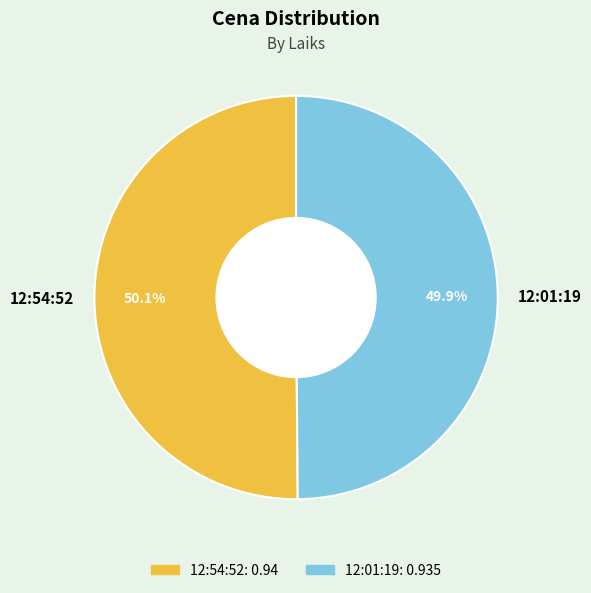

Is there a majority slice in this chart?

Yes